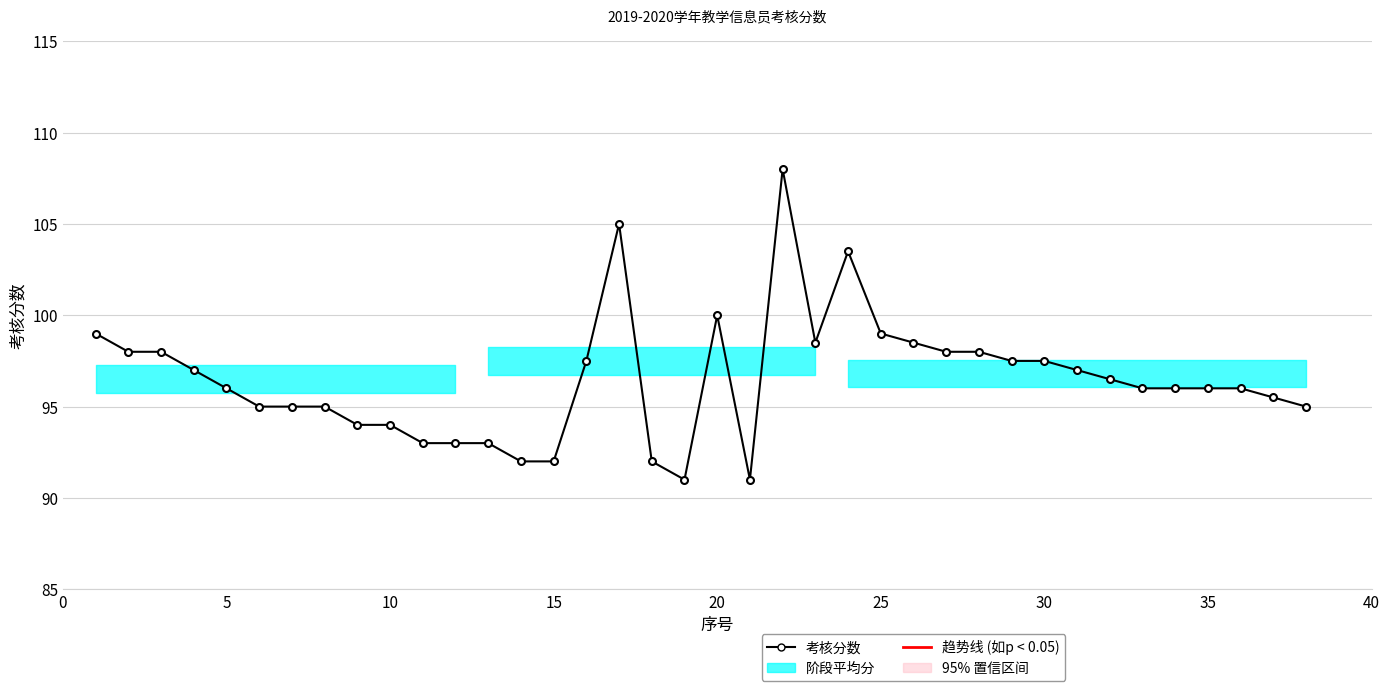

True or false: the data has more than 0 interior local peaks.

True